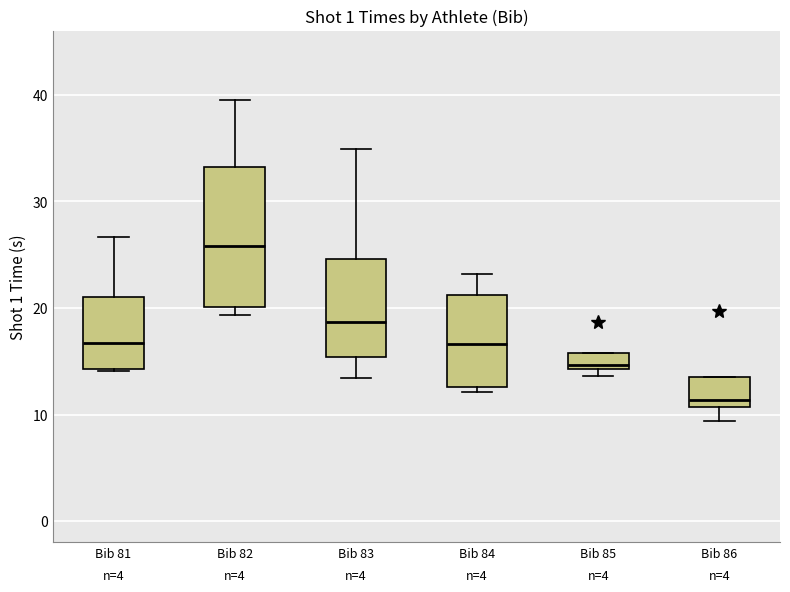

Reading left to right, read every box against the y-axis: the position of its median line, the range the box covers, and the ends of its whiskers. The values are not printed on the chart, so give them approximately, as read against the axis.

Bib 81: median 17, box 14 to 21, whiskers 14 to 27
Bib 82: median 26, box 20 to 33, whiskers 19 to 40
Bib 83: median 19, box 15 to 25, whiskers 13 to 35
Bib 84: median 17, box 13 to 21, whiskers 12 to 23
Bib 85: median 15, box 14 to 16, whiskers 14 (just below the box's lower edge) to 16
Bib 86: median 11 (just above the box's lower edge), box 11 to 14, whiskers 9 to 14